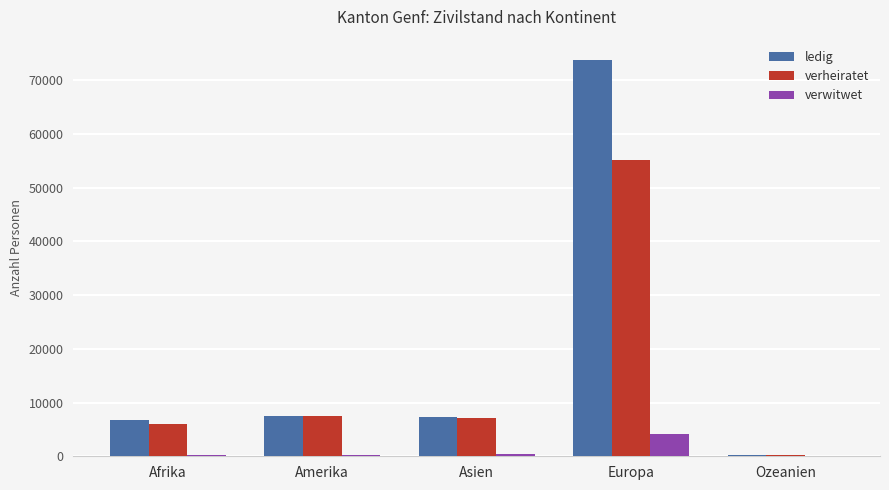

At which category is the sum across all series the highest?

Europa